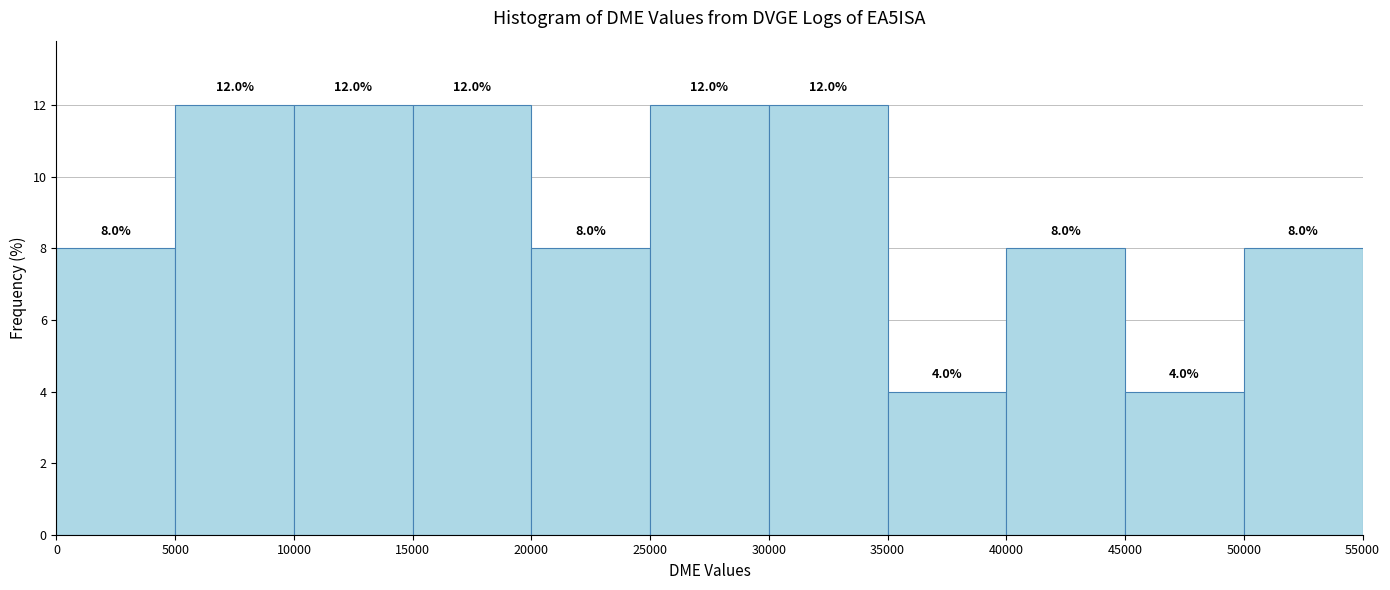

Reading left to right, transcribe this chart: for each bar, give the range it covers on the x-axis and its height.

0 to 5000: 8.0
5000 to 10000: 12.0
10000 to 15000: 12.0
15000 to 20000: 12.0
20000 to 25000: 8.0
25000 to 30000: 12.0
30000 to 35000: 12.0
35000 to 40000: 4.0
40000 to 45000: 8.0
45000 to 50000: 4.0
50000 to 55000: 8.0